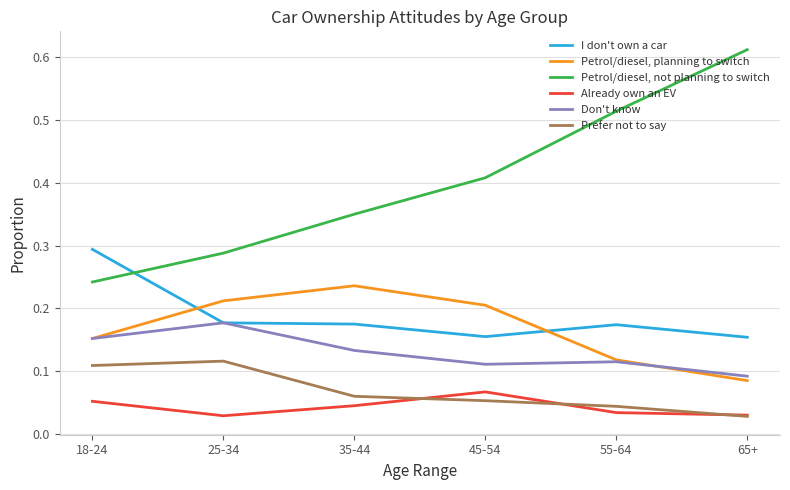

True or false: I don't own a car has a value of 0.3 at 35-44.

False